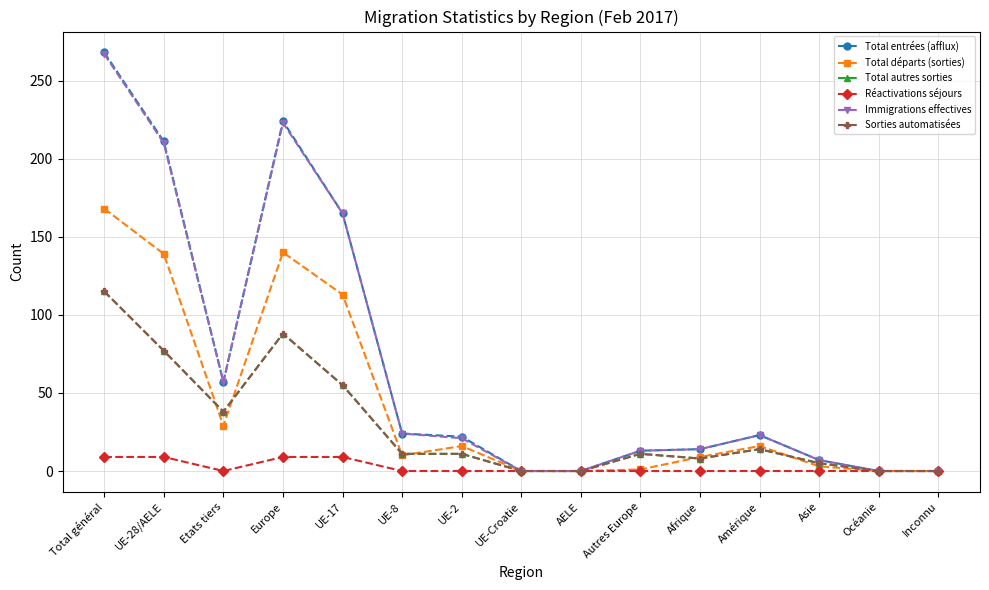

Is this an area chart (filled region under the line)?

No